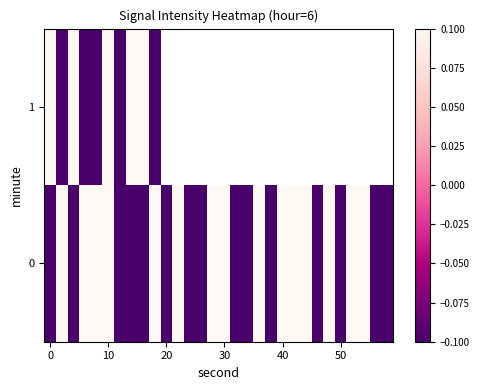

Which label corresponds to the largest value in the chart?

10